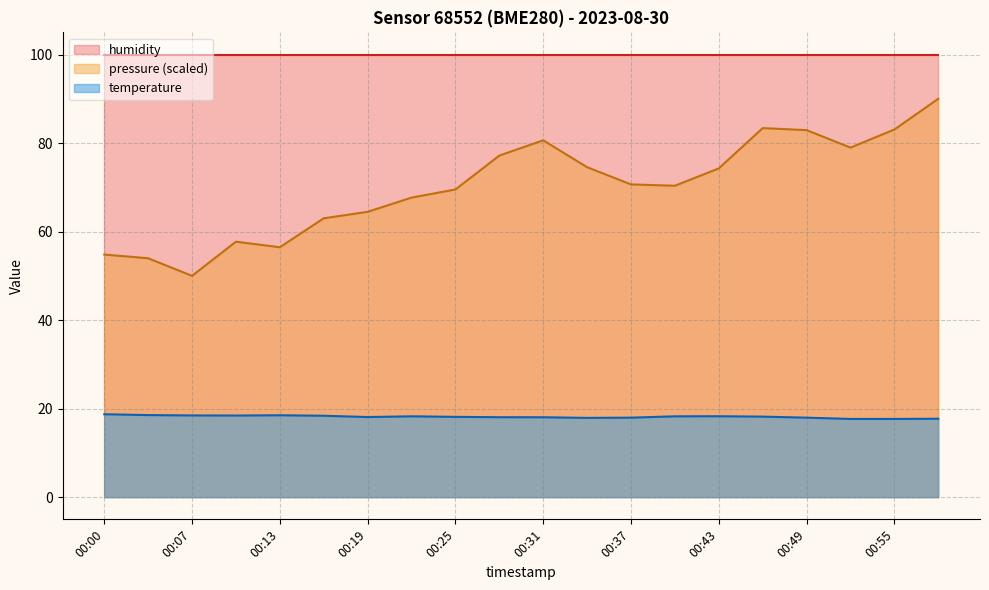

True or false: temperature has a value of 8.9 at 00:19.

False